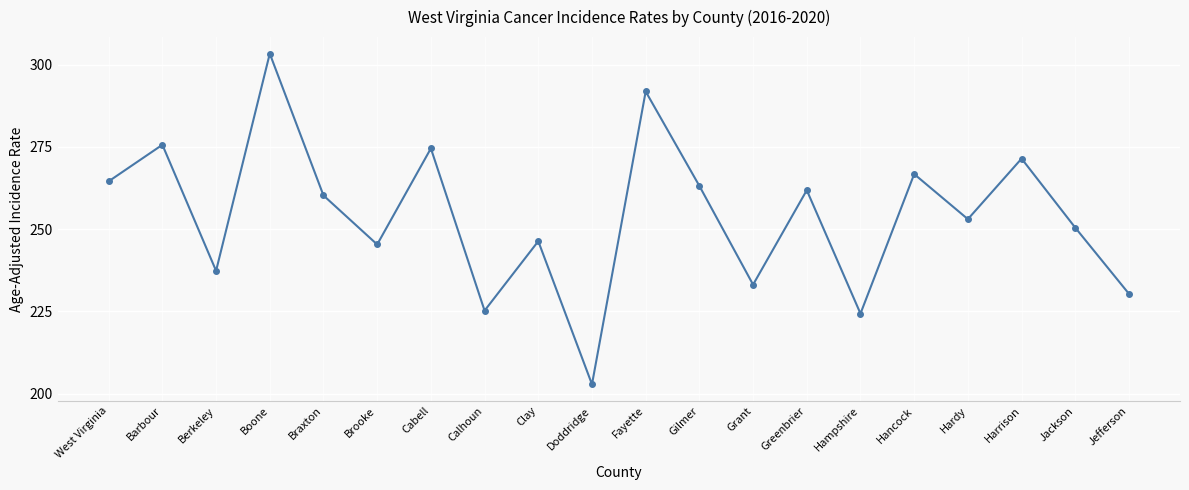

At which category does the chart reach its minimum across all series?

Doddridge